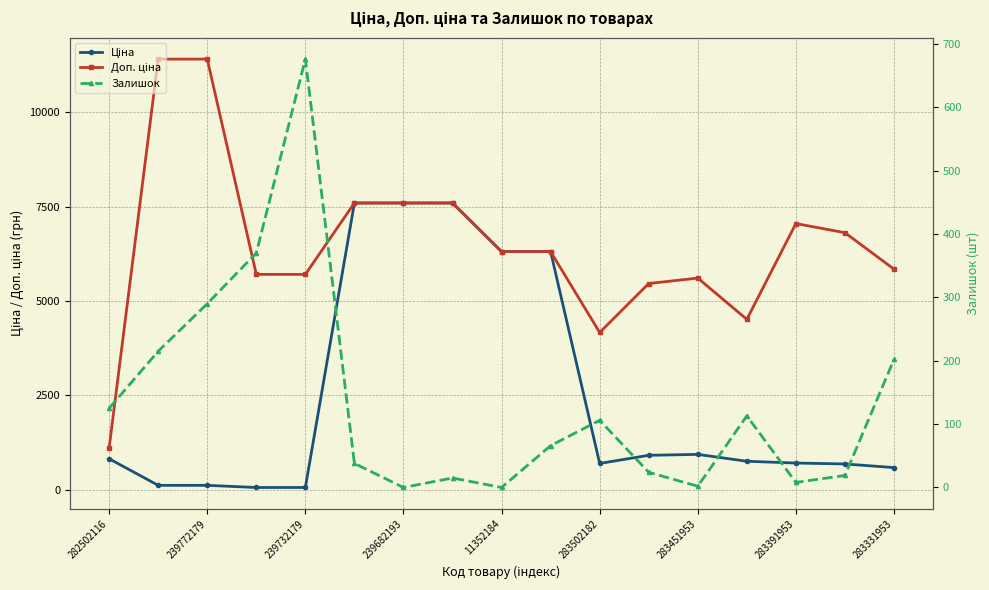

The Доп. ціна series shows 8410.5 at 239682193. True or false?

False